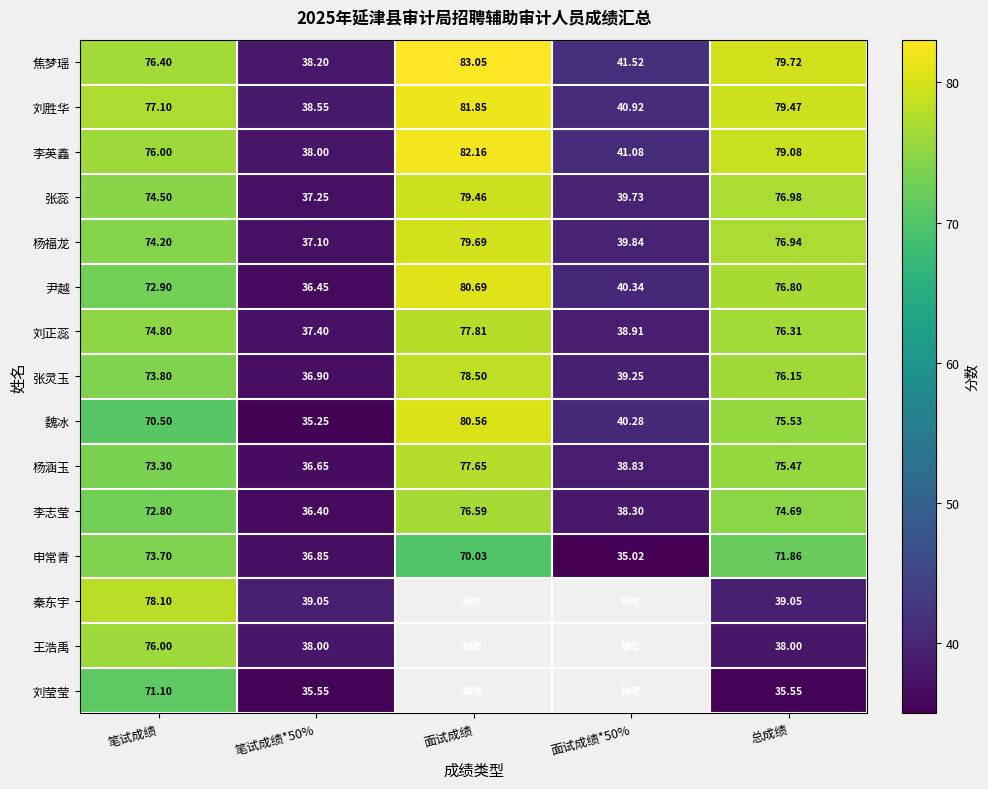

Which series changed the most between 笔试成绩 and 总成绩?

秦东宇